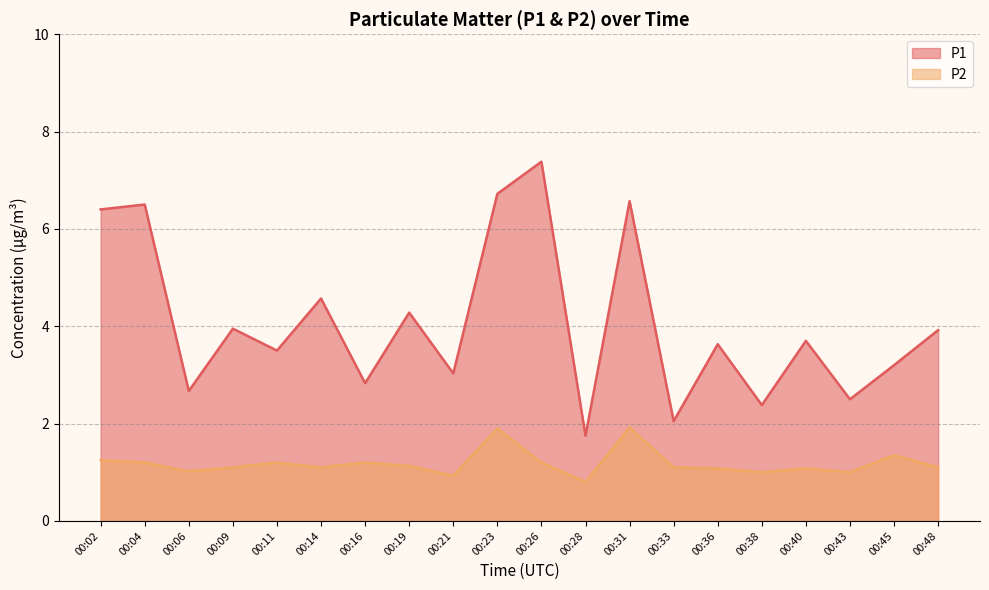

True or false: P1 has a value of 2.9 at 00:33.

False